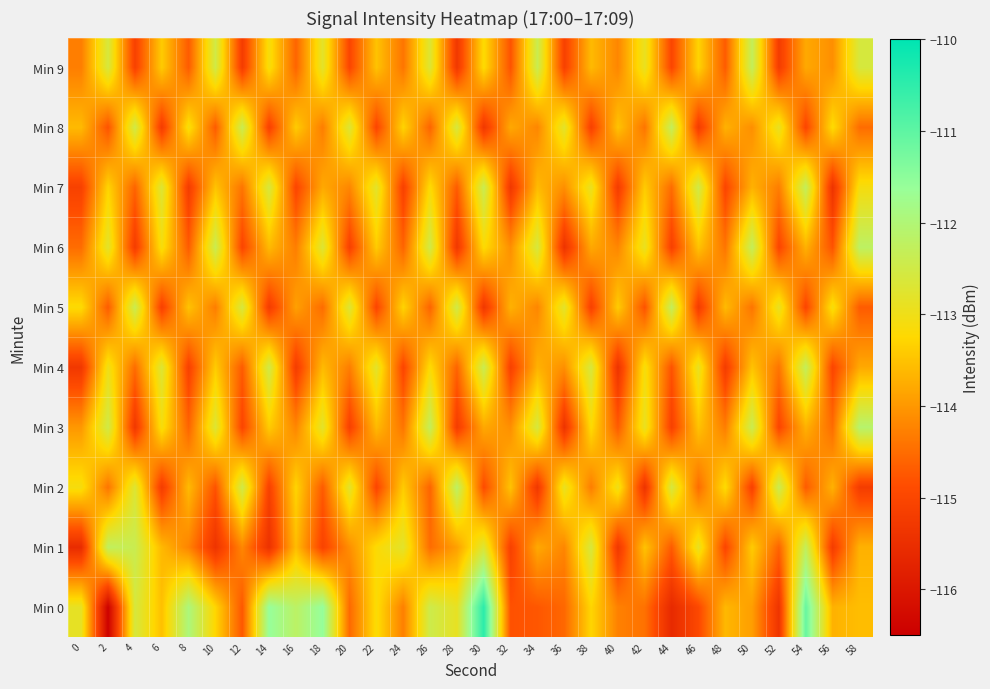

What is the minimum value shown in the chart?

-116.5